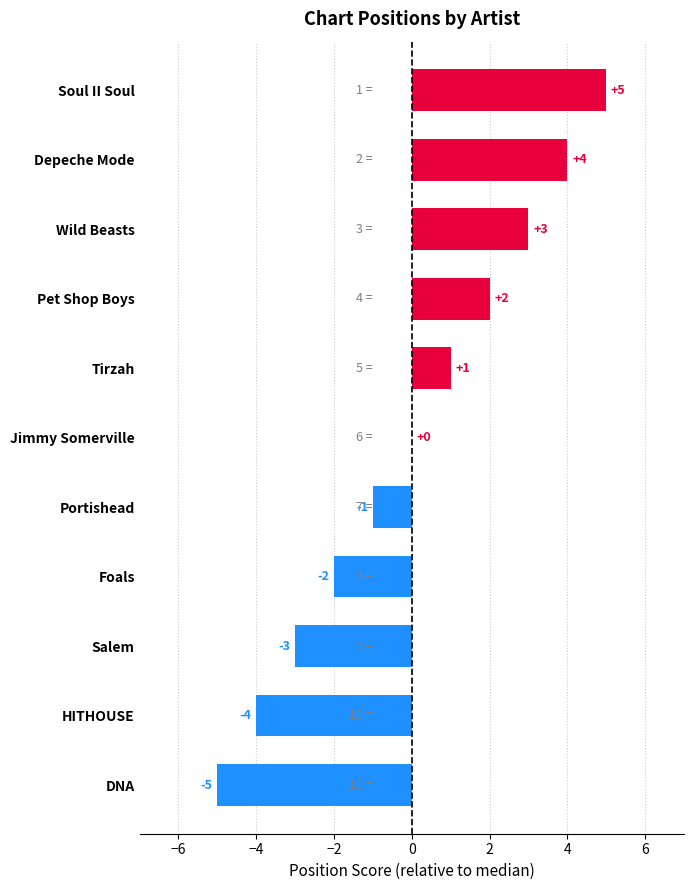

Does the chart contain stacked bars?

No